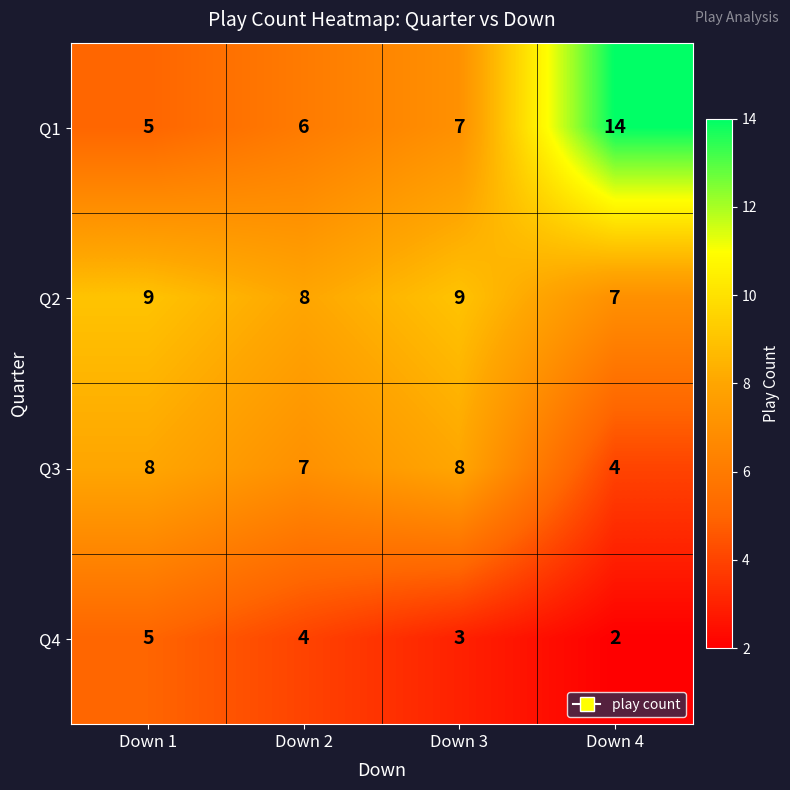

Reading left to right, transcribe all the data shown in this chart.

Q1: Down 1=5	Down 2=6	Down 3=7	Down 4=14
Q2: Down 1=9	Down 2=8	Down 3=9	Down 4=7
Q3: Down 1=8	Down 2=7	Down 3=8	Down 4=4
Q4: Down 1=5	Down 2=4	Down 3=3	Down 4=2